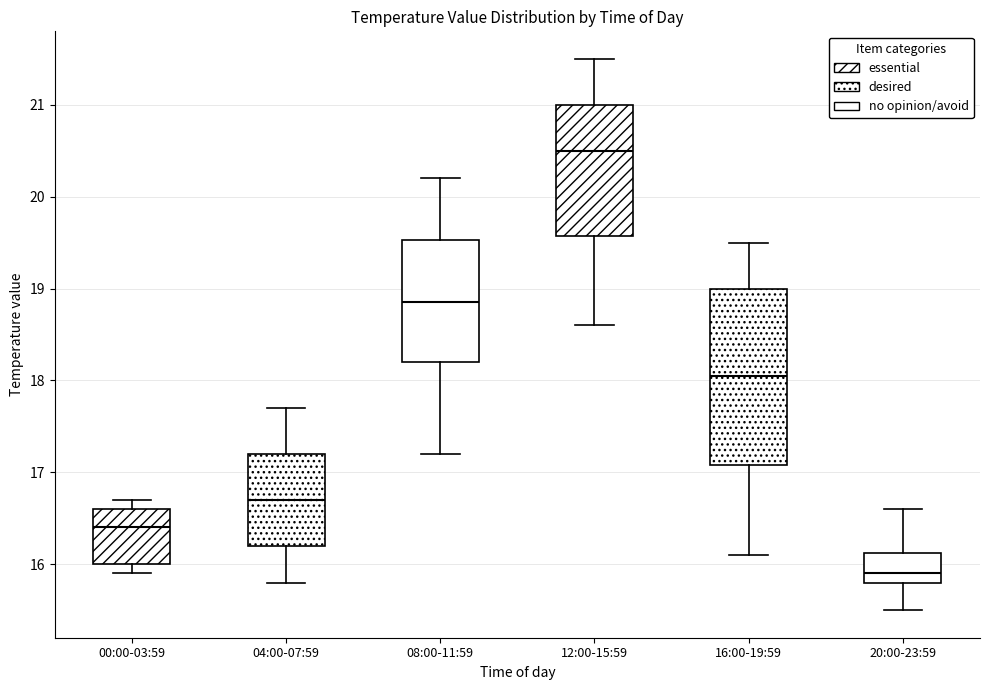

Comparing the boxes themselves (not the whiskers), which one is the tallest?

16:00-19:59